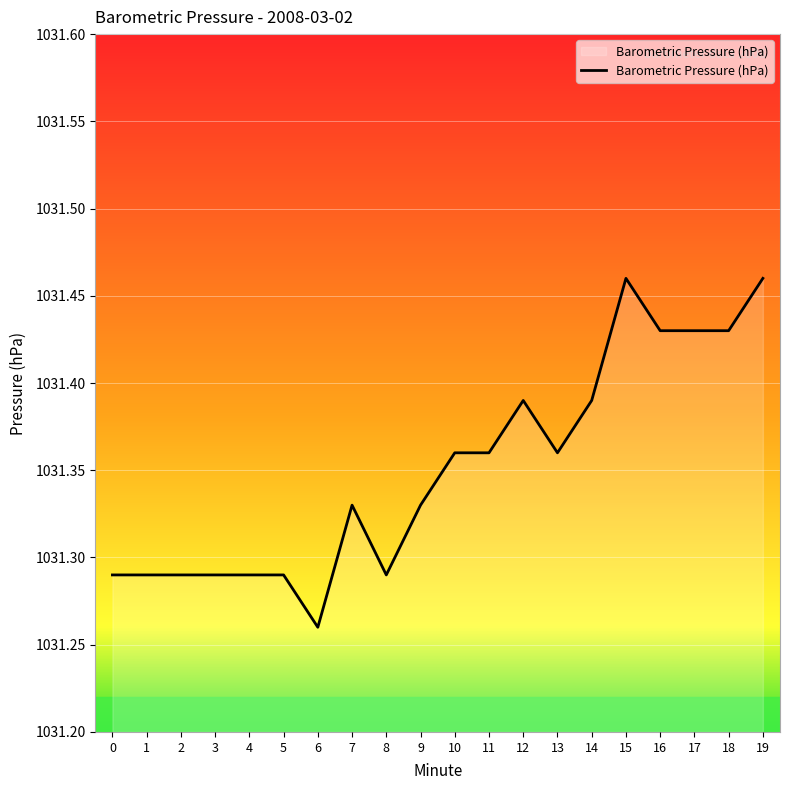

Between 16 and 0, which is larger?

16